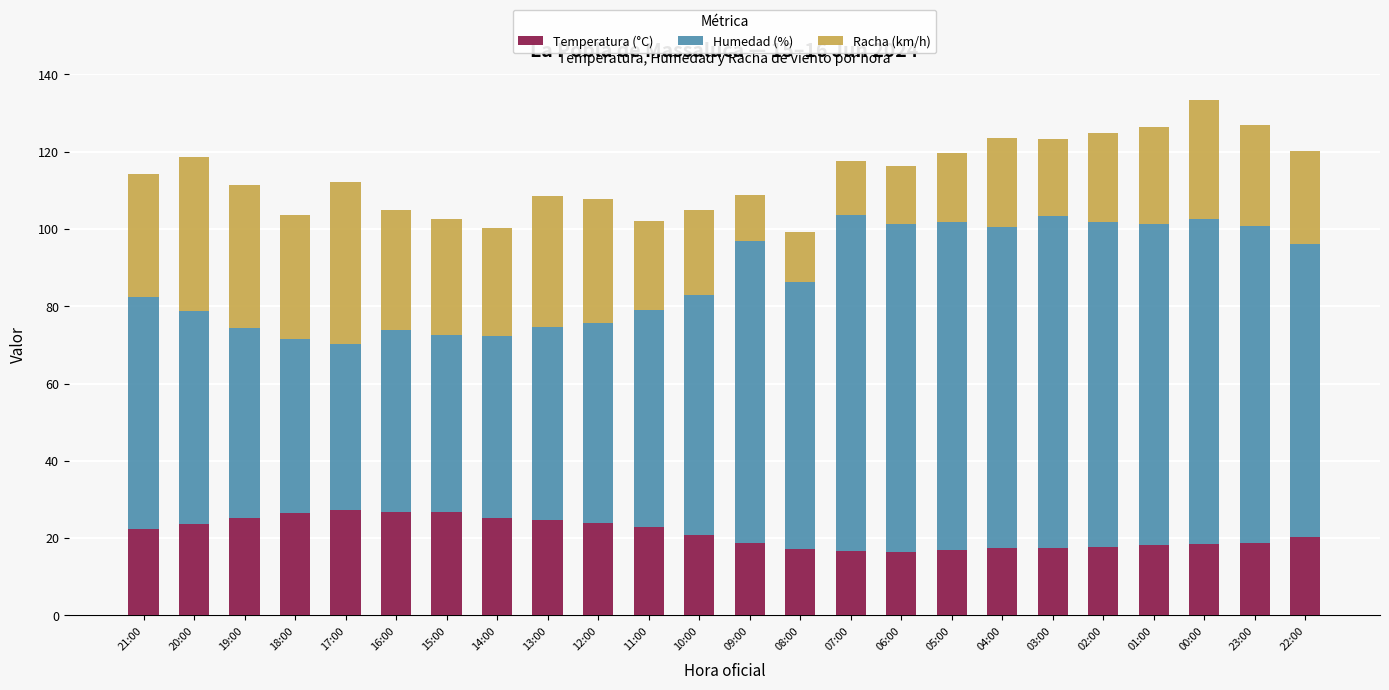

What is the average value of the Temperatura (°C) series?

21.3